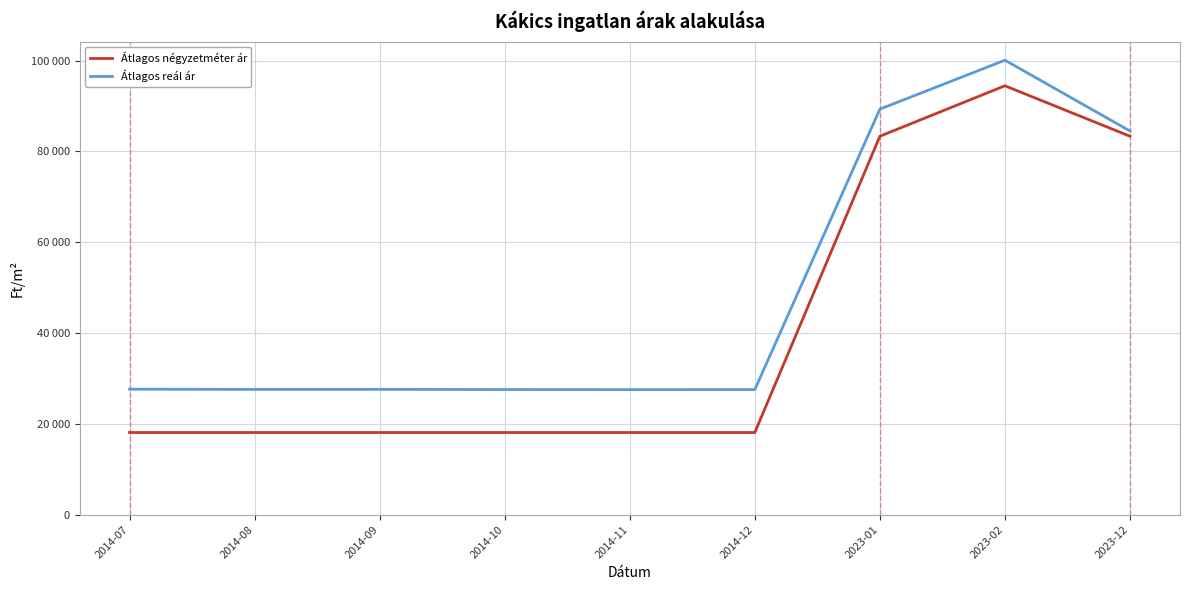

At which category is the sum across all series the highest?

2023-02